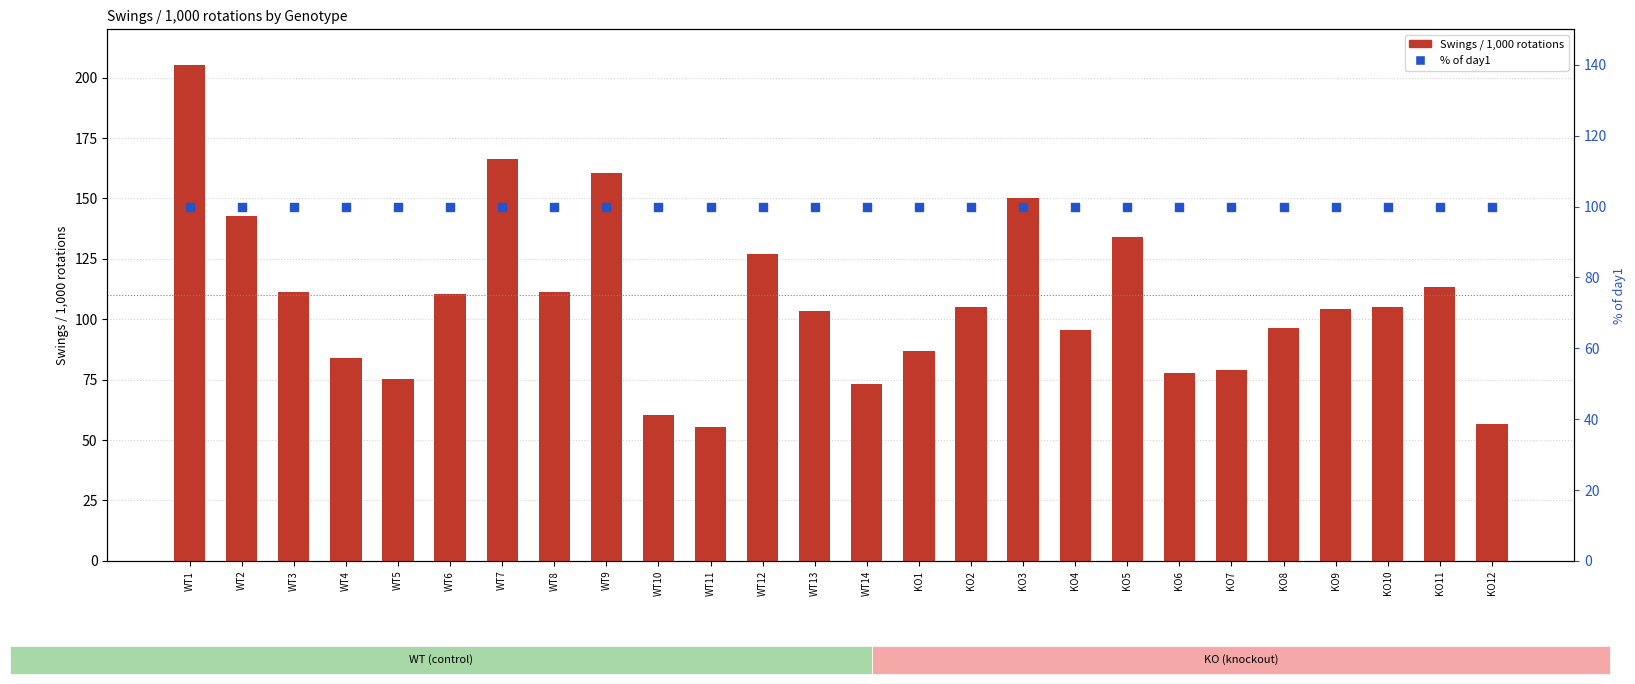

At which category is the sum across all series the highest?

WT1